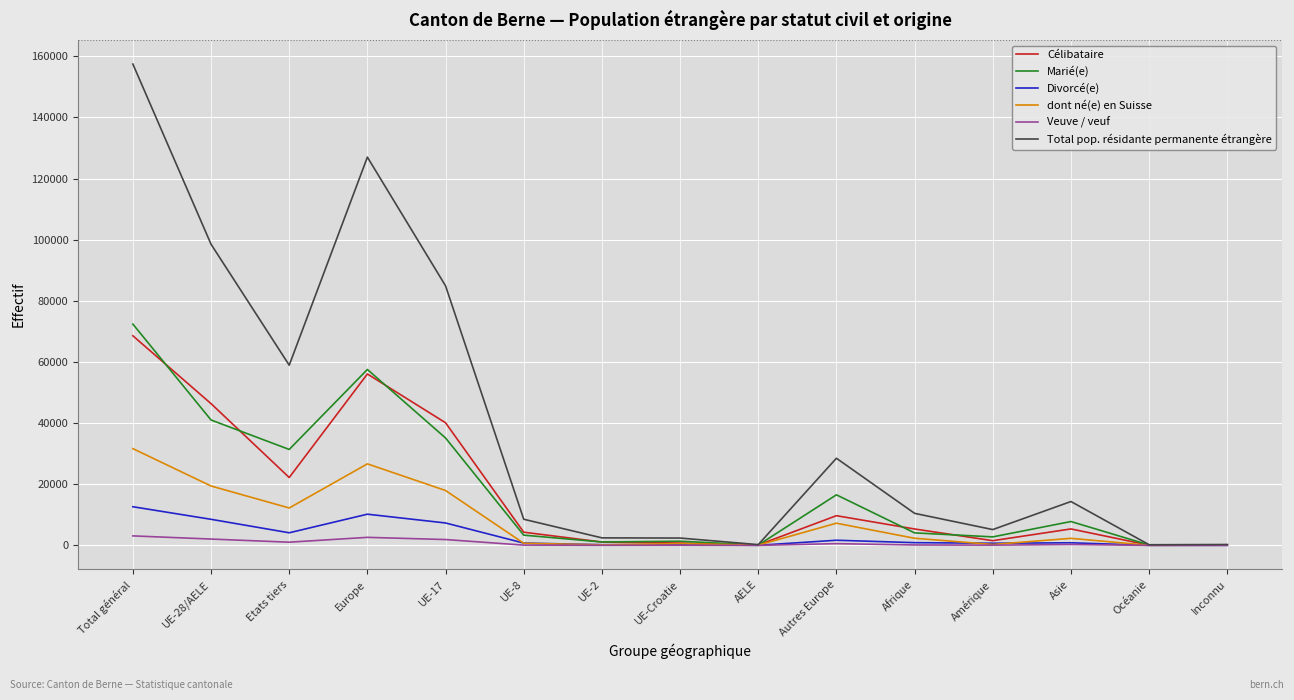

Which series has the widest spread of values?

Total pop. résidante permanente étrangère